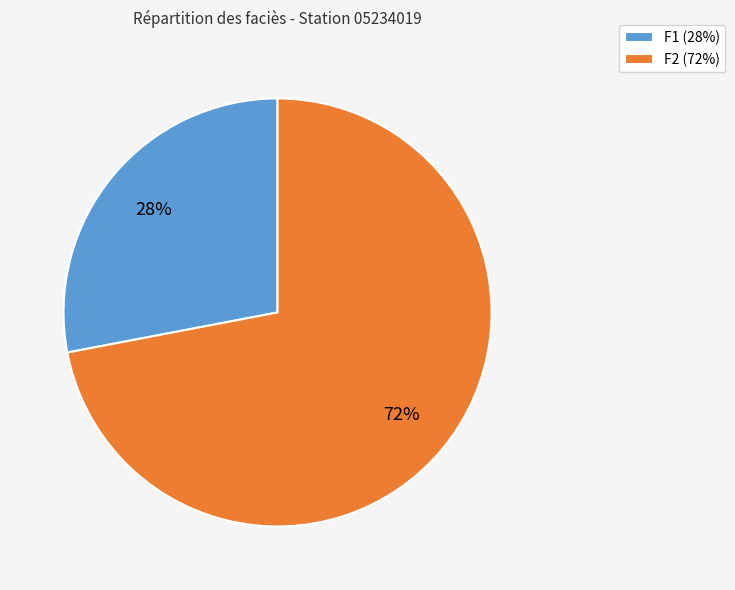

Which slice is the largest?

F2